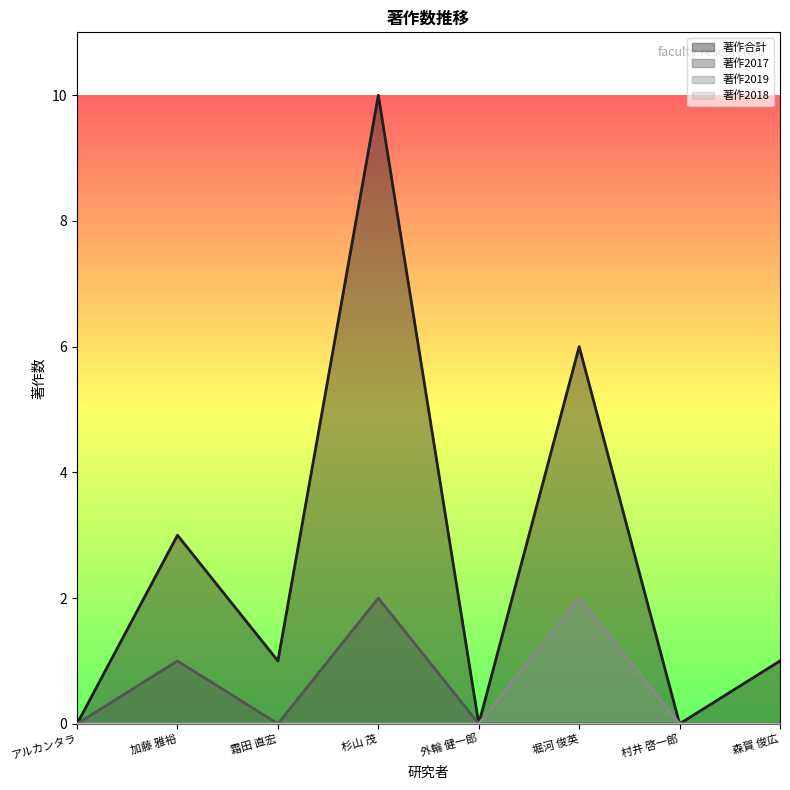

True or false: 著作合計 has more than 2 interior local peaks.

True